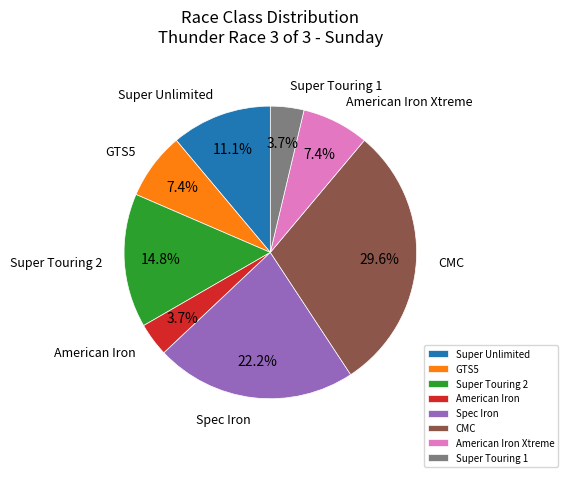

To the nearest percent, what percentage of the pie is American Iron?

4%